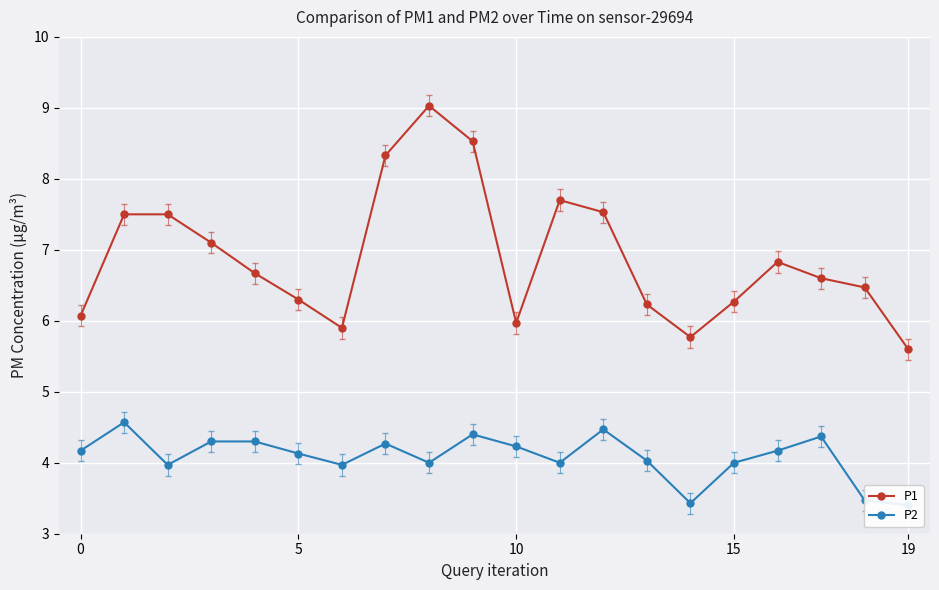

Reading right to left, what are all the values shown in this chart?

P1: 5.6	6.5	6.6	6.8	6.3	5.8	6.2	7.5	7.7	6.0	8.5	9.0	8.3	5.9	6.3	6.7	7.1	7.5	7.5	6.1
P2: 3.4	3.5	4.4	4.2	4.0	3.4	4.0	4.5	4.0	4.2	4.4	4.0	4.3	4.0	4.1	4.3	4.3	4.0	4.6	4.2